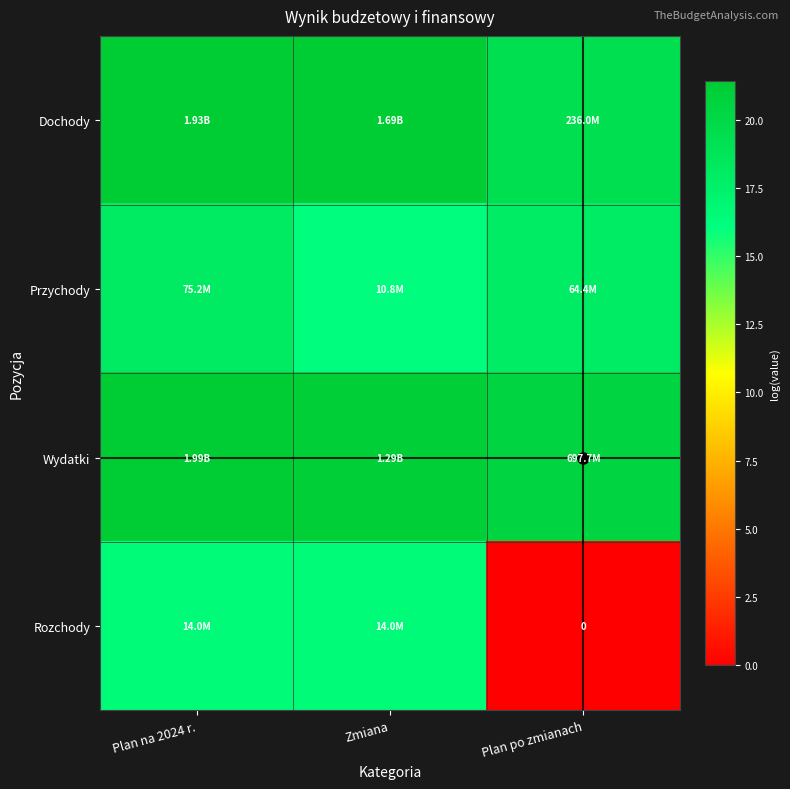

What is the greatest value displayed?

21.4